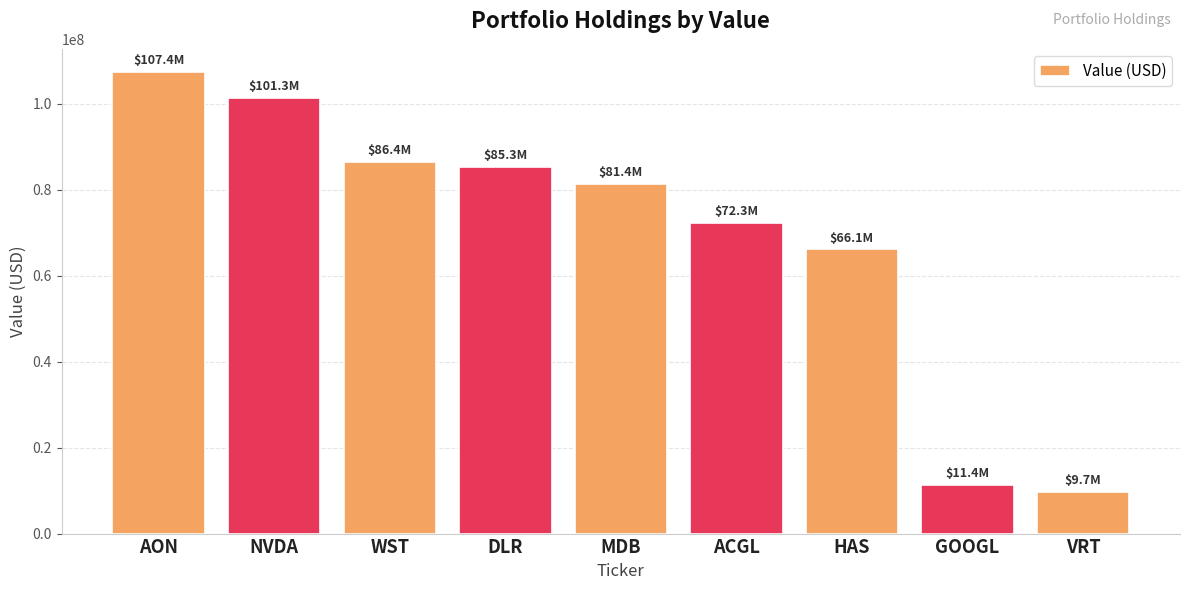

Are the bars horizontal?

No